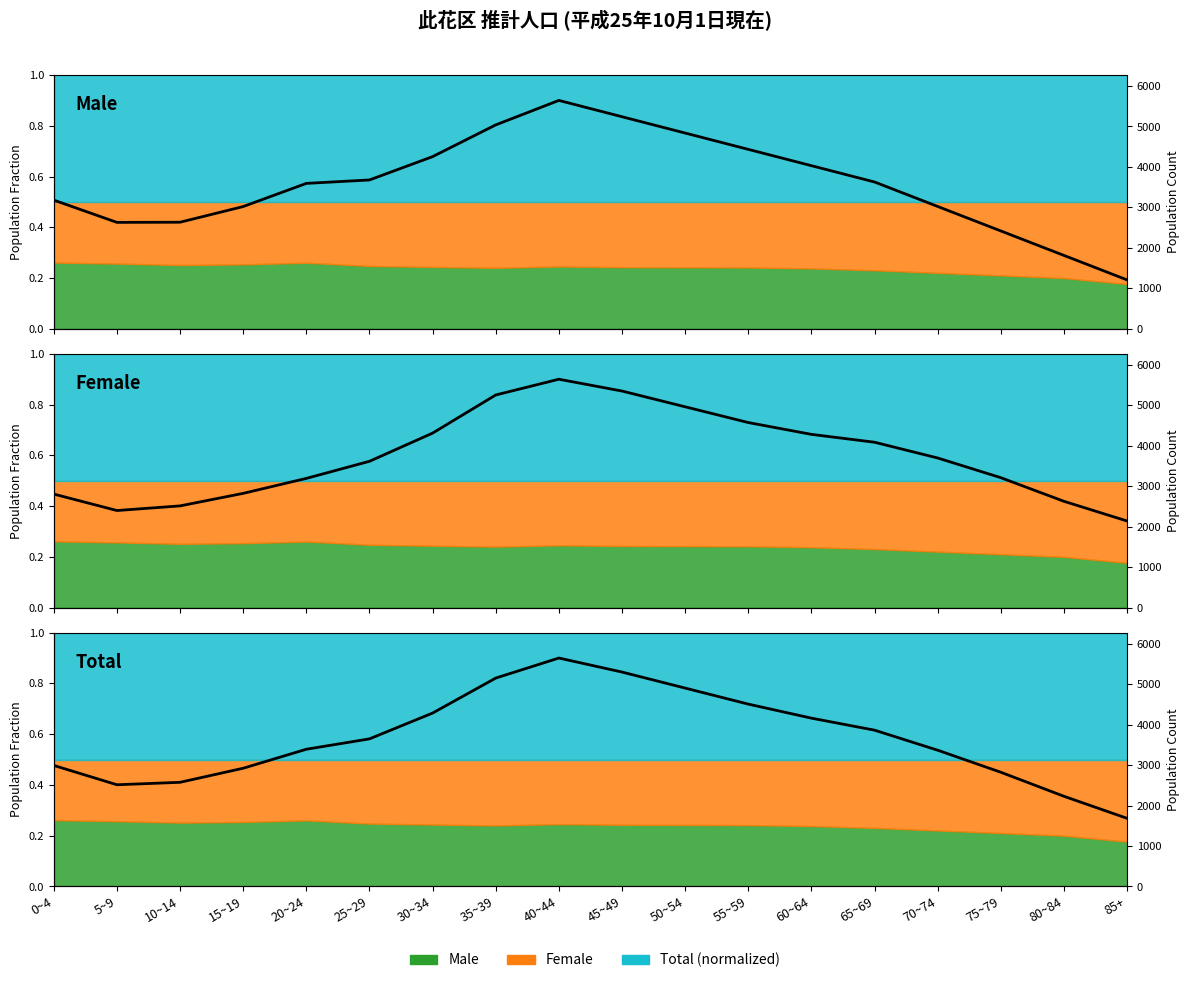

List the labels in order of Female value, largest first.

40~44, 45~49, 35~39, 50~54, 55~59, 30~34, 60~64, 65~69, 70~74, 25~29, 75~79, 20~24, 15~19, 0~4, 80~84, 10~14, 5~9, 85+